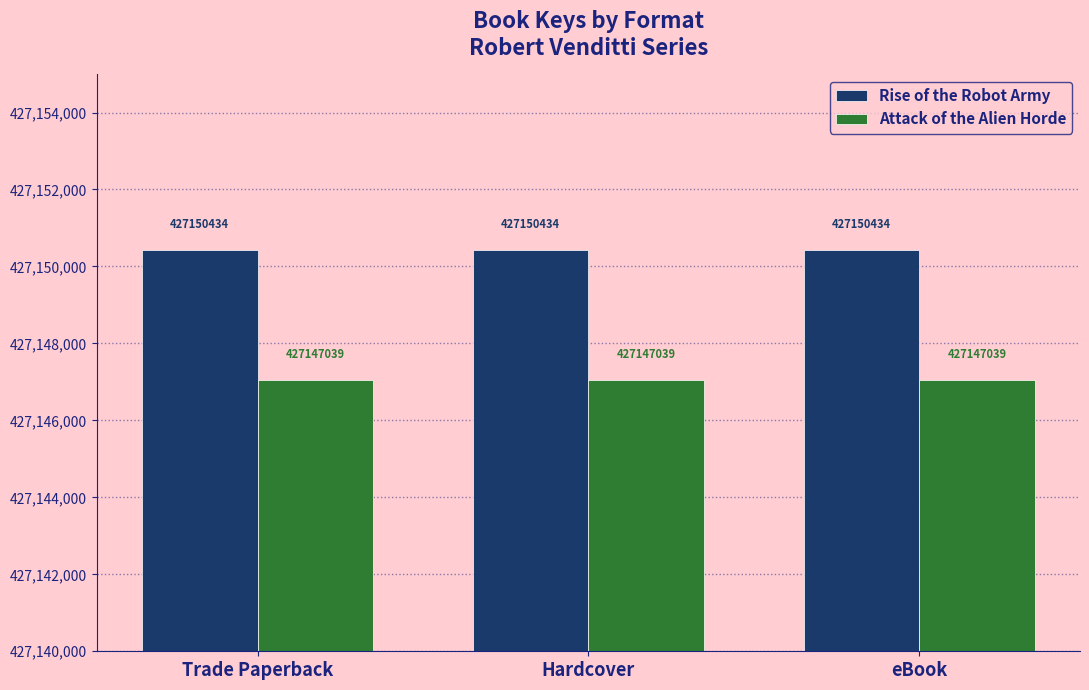

Reading left to right, transcribe all the data shown in this chart.

Rise of the Robot Army: 427150434	427150434	427150434
Attack of the Alien Horde: 427147039	427147039	427147039